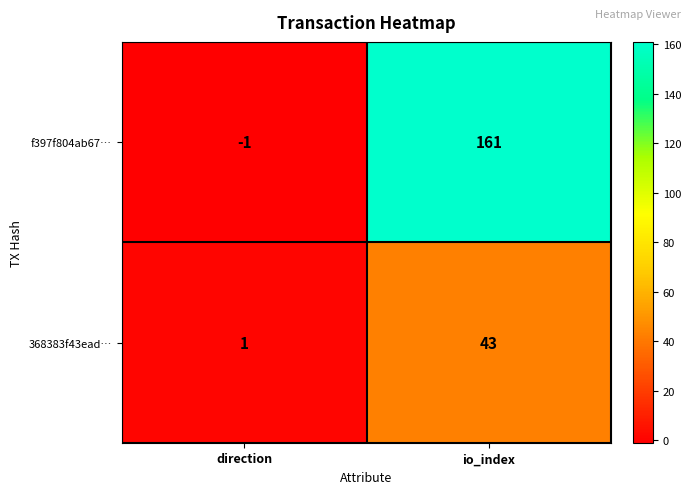

What is the sum of the f397f804ab67… values at io_index and direction?

160